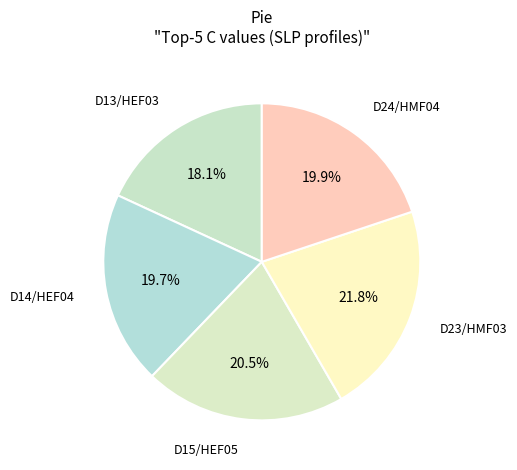

How many slices are in this pie chart?

5